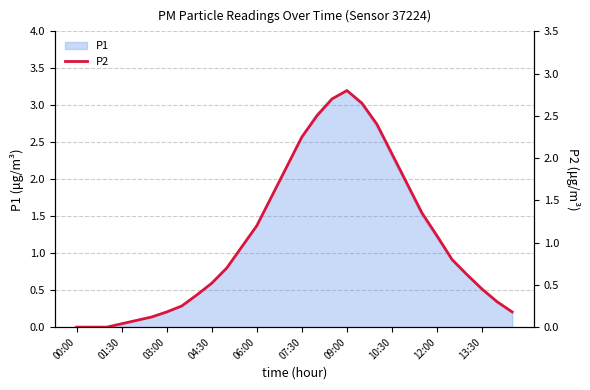

Count the number of categories in the chart.

30